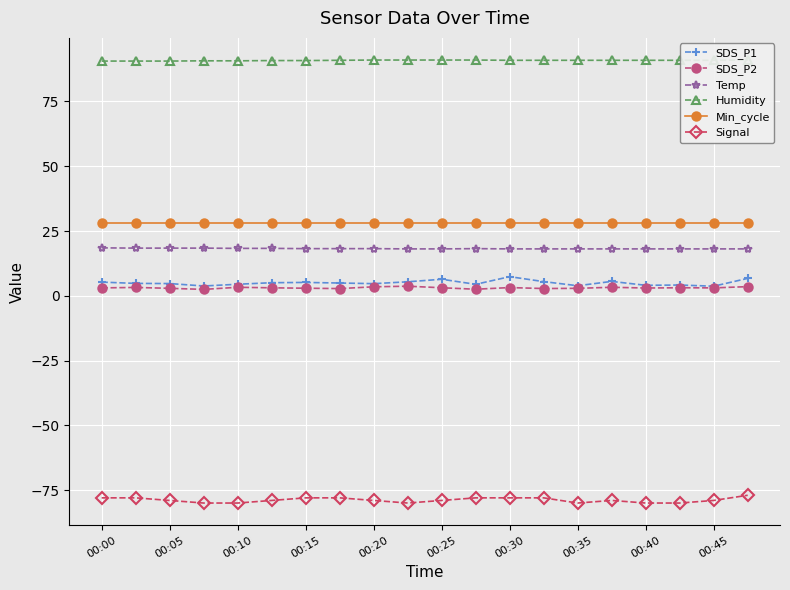

At which label does SDS_P1 first exceed 4?

00:00